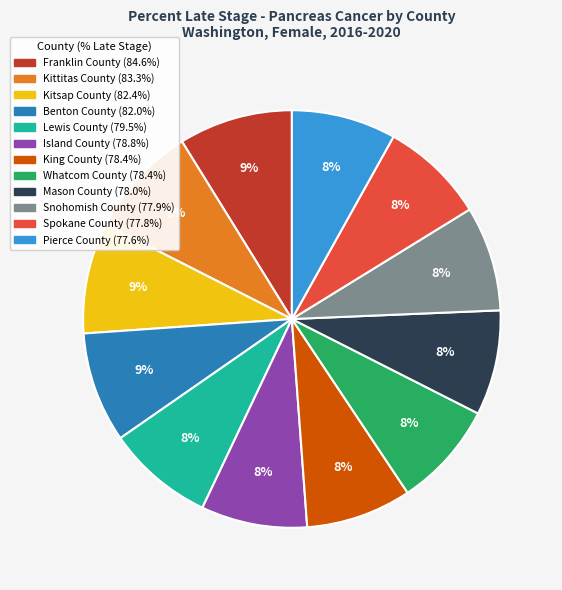

Count the number of slices in the pie.

12